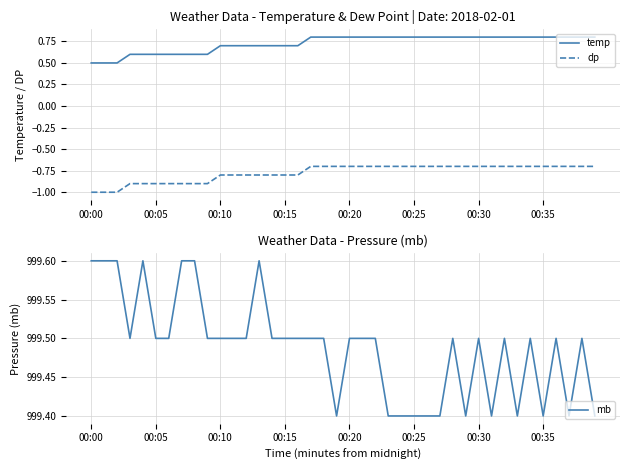

What is the minimum value for mb?

999.4